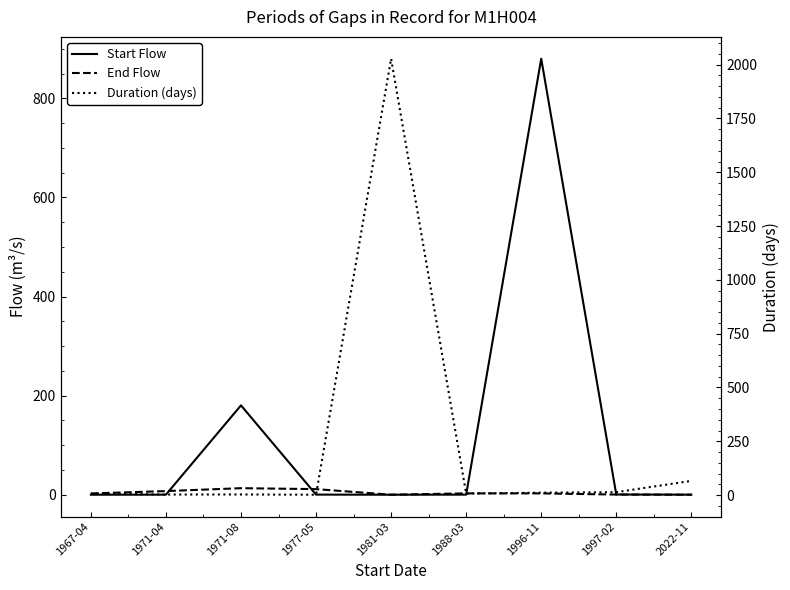

What is the value of the End Flow point at the 1st from the left?

2.5